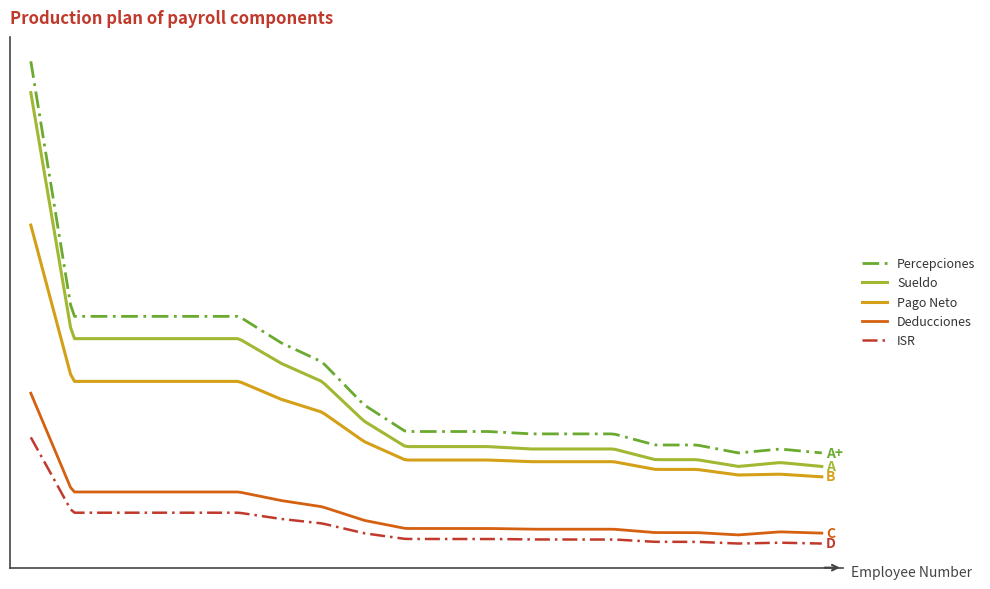

In Sueldo, how many points are higher than both neighbors (excluding endpoints)?

1